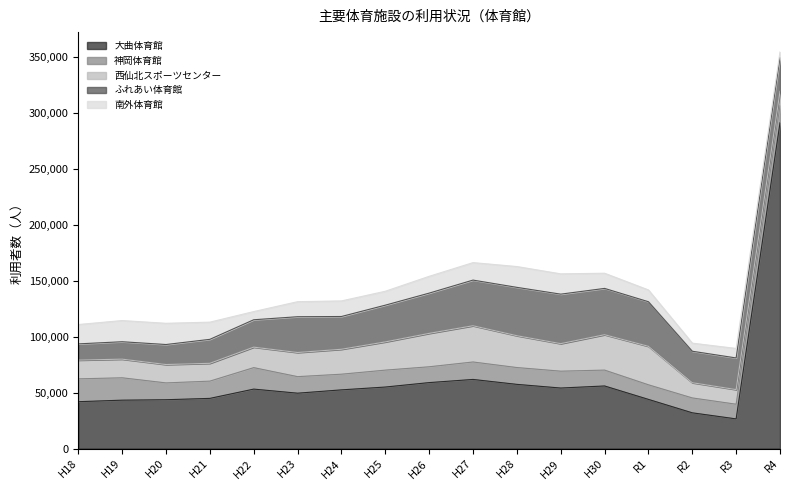

Reading right to left, list all the values displayed in this chart.

大曲体育館: 290959	26544	31973	43961	55951	54102	57380	61777	58952	54991	52465	49509	53145	44859	43665	43268	41899
神岡体育館: 15365	13105	13287	13027	14163	15055	15015	15584	14129	15091	13991	14763	19174	15405	15018	19985	20392
西仙北スポーツセンター: 12694	13050	13602	34362	31600	24576	28434	32361	29823	25205	22255	21552	18285	15909	16403	16638	16752
ふれあい体育館: 30260	28266	28102	39811	41349	44207	43173	40762	35946	32802	29260	31956	24467	21408	17873	15552	14491
南外体育館: 4927	8484	7216	10538	13550	18114	18588	15599	15003	12418	13914	13424	7302	15348	18945	18916	17264